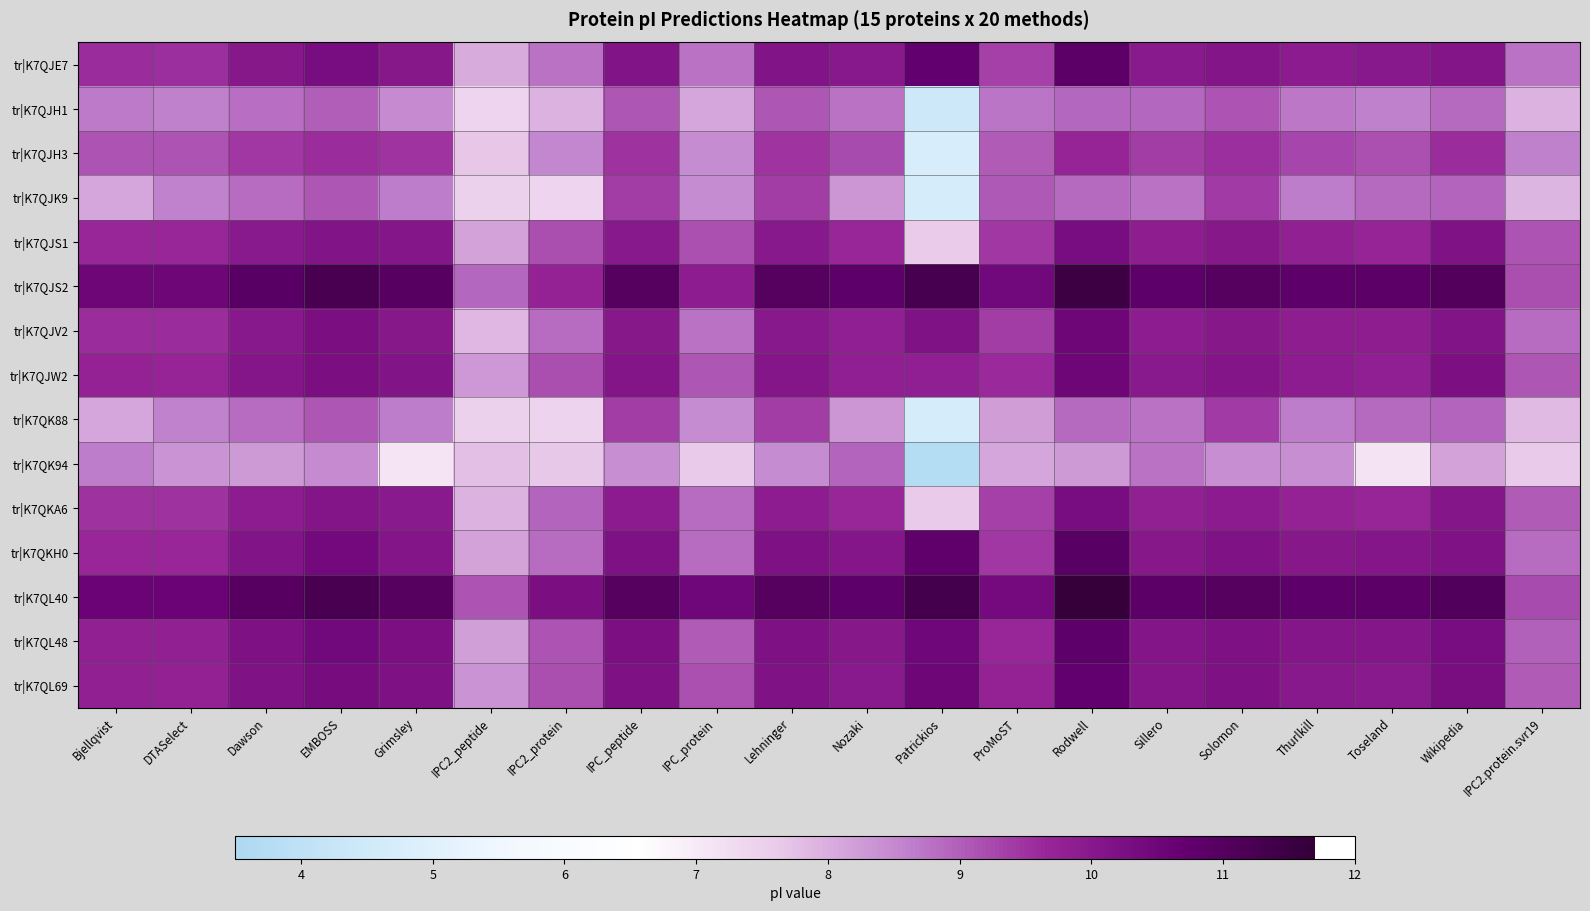

Which series has the largest range (max minus min)?

tr|K7QK94